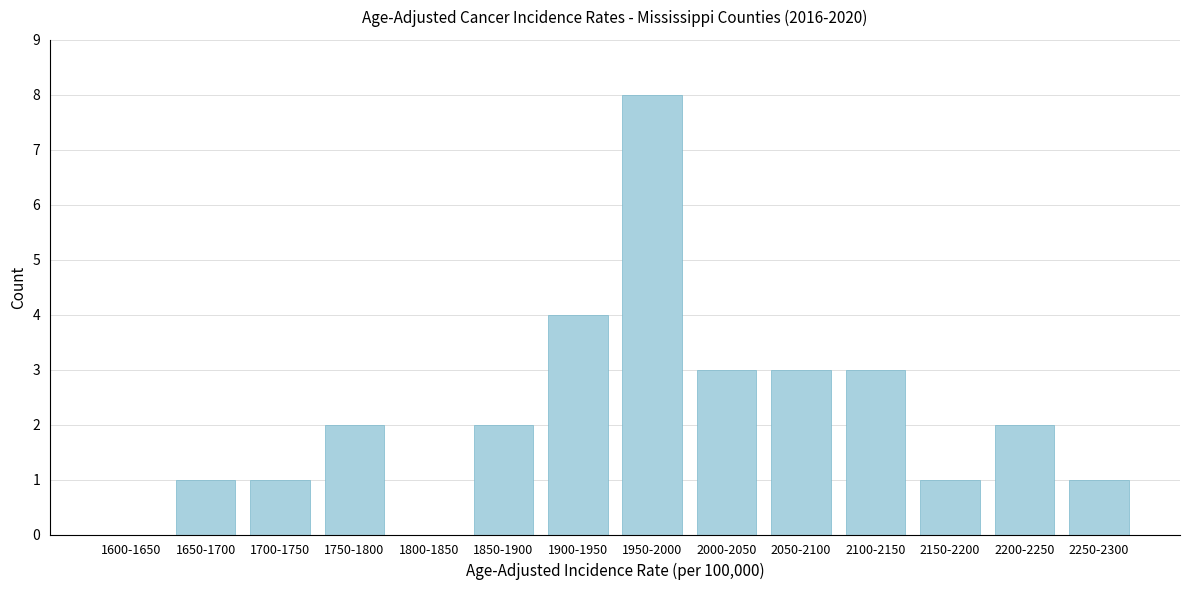

Reading left to right, what are all the values shown in this chart?

1600-1650=0	1650-1700=1	1700-1750=1	1750-1800=2	1800-1850=0	1850-1900=2	1900-1950=4	1950-2000=8	2000-2050=3	2050-2100=3	2100-2150=3	2150-2200=1	2200-2250=2	2250-2300=1